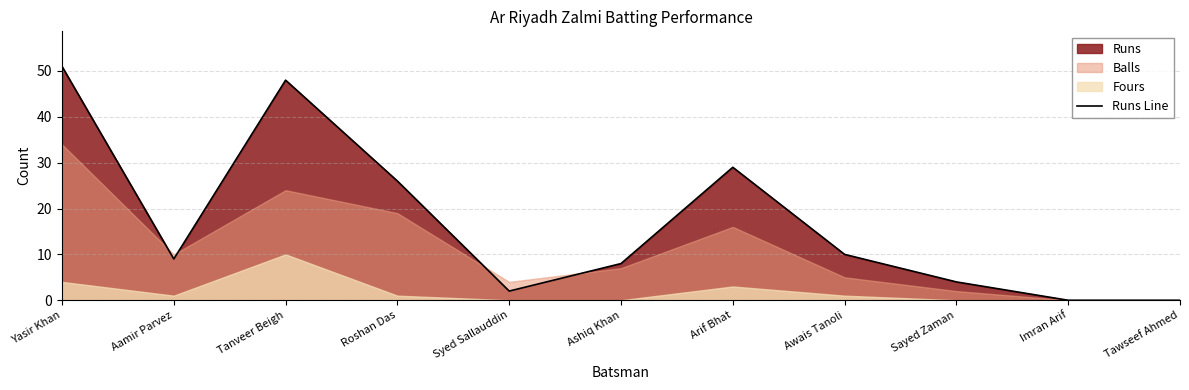

How many interior local peaks (higher than both neighbors) does the data have?

2